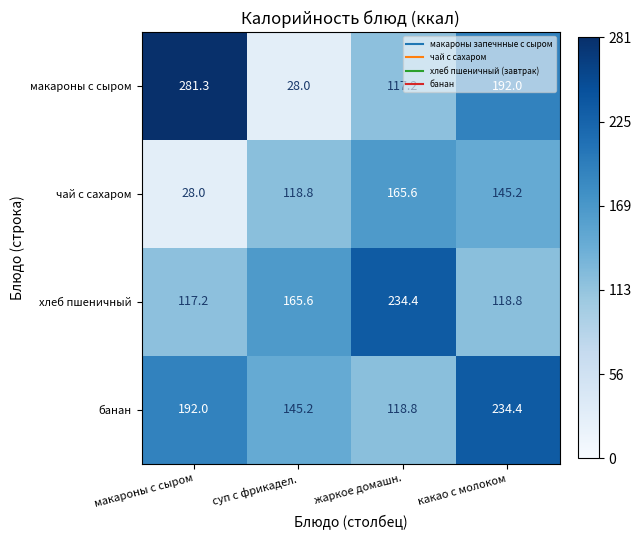

How many series are shown in this chart?

4